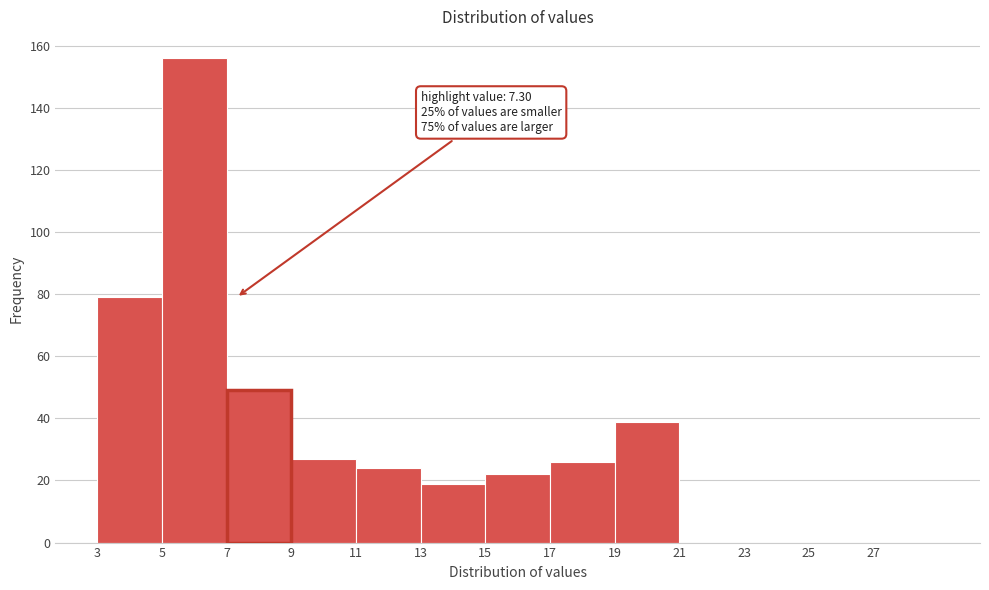

Which range on the x-axis has the tallest bar?

5 to 7